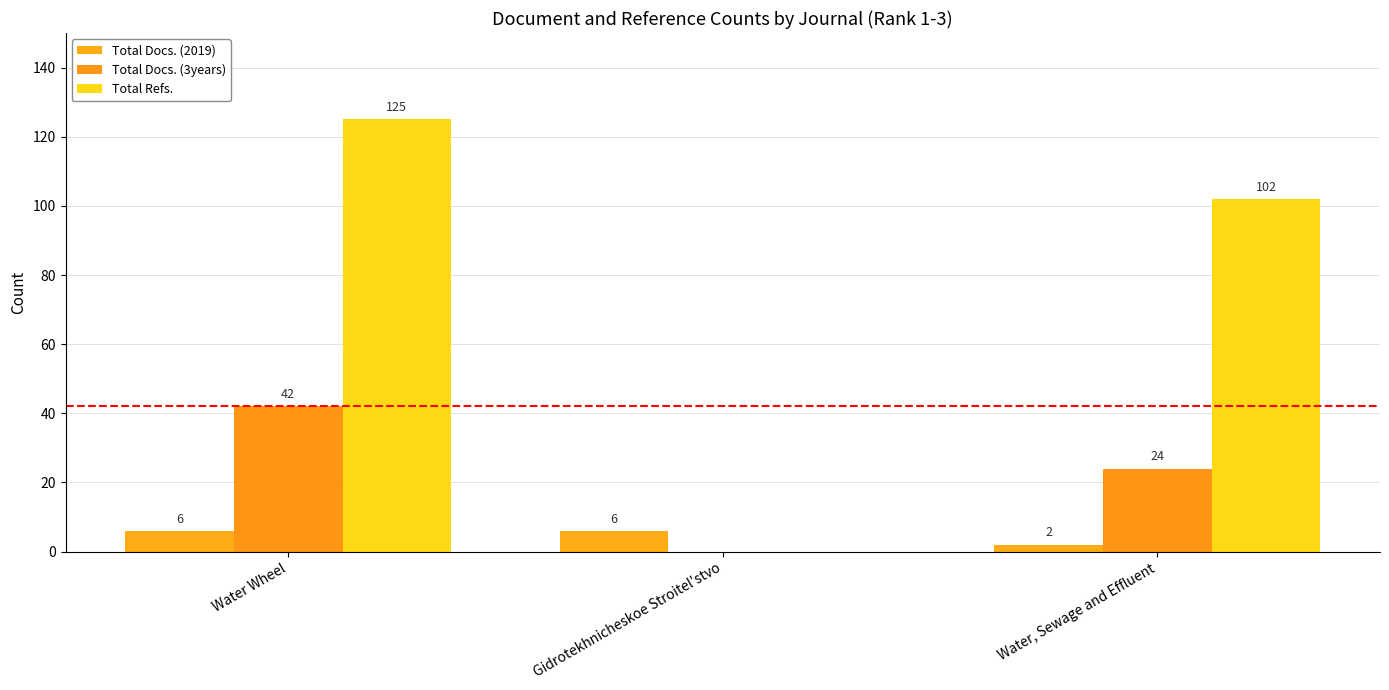

Which label corresponds to the smallest value in the chart?

Gidrotekhnicheskoe Stroitel'stvo